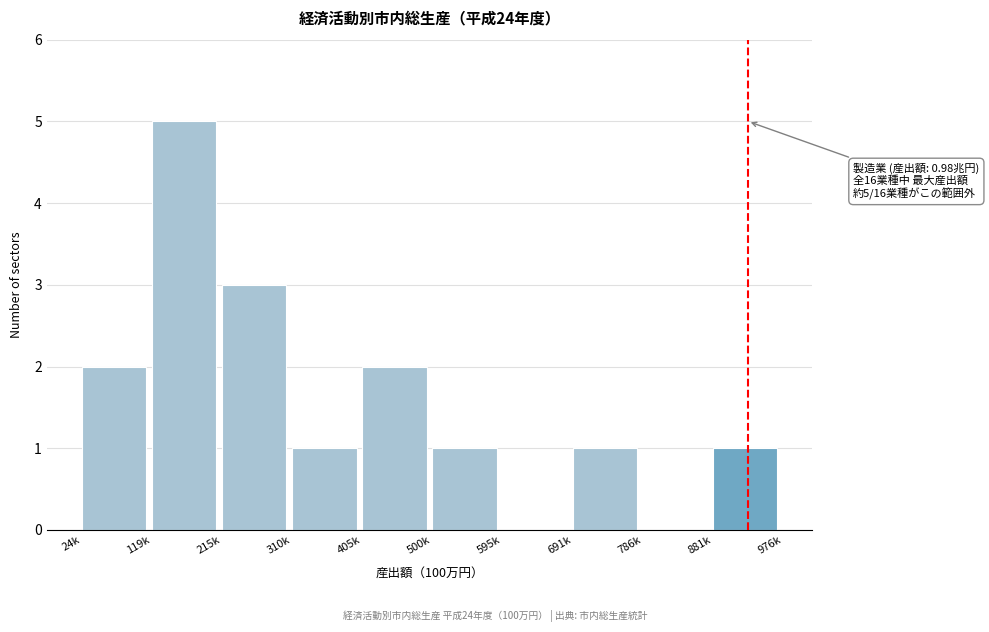

Reading right to left, list all the values displayed in this chart.

881k=1	786k=0	691k=1	595k=0	500k=1	405k=2	310k=1	215k=3	119k=5	24k=2